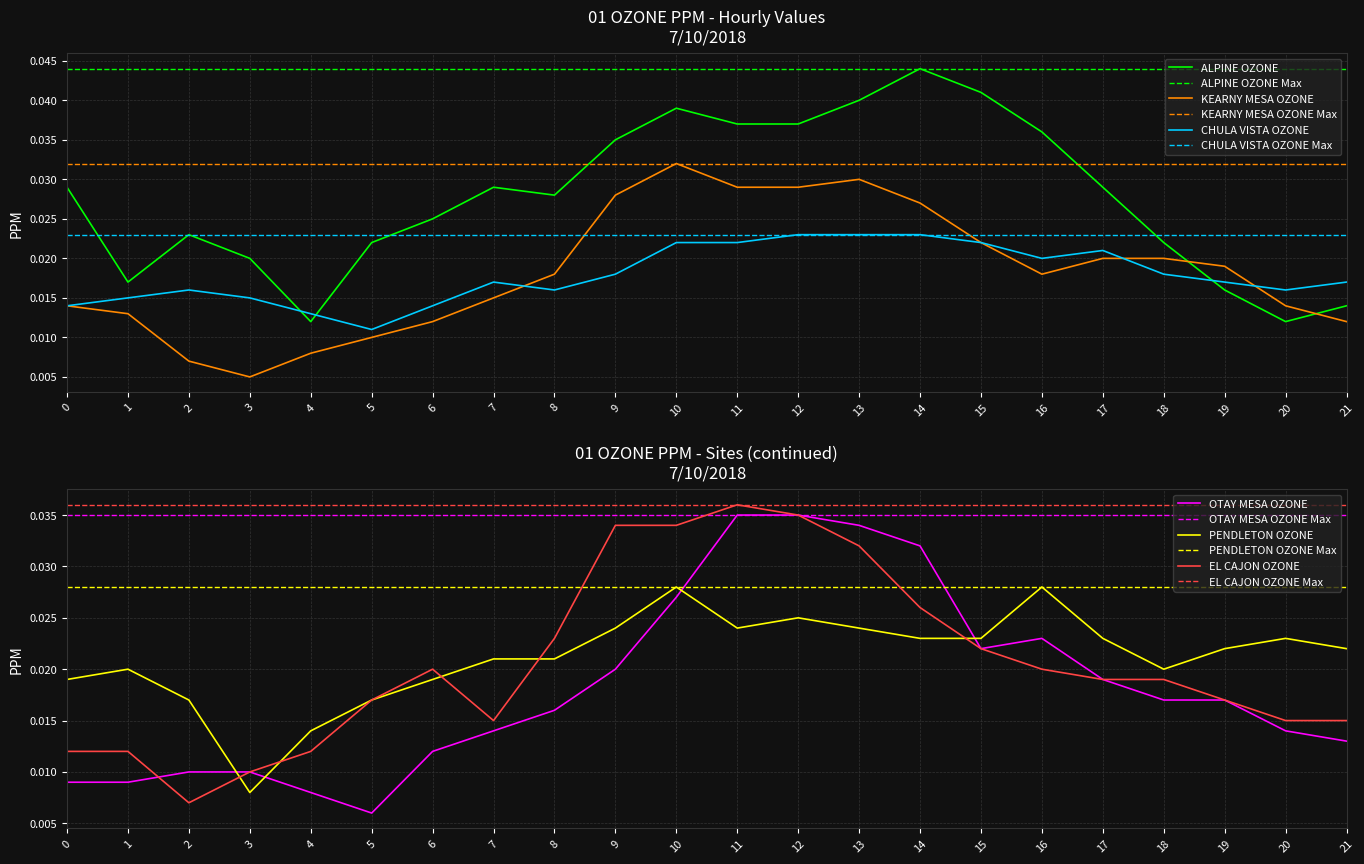

Count the number of categories in the chart.

22